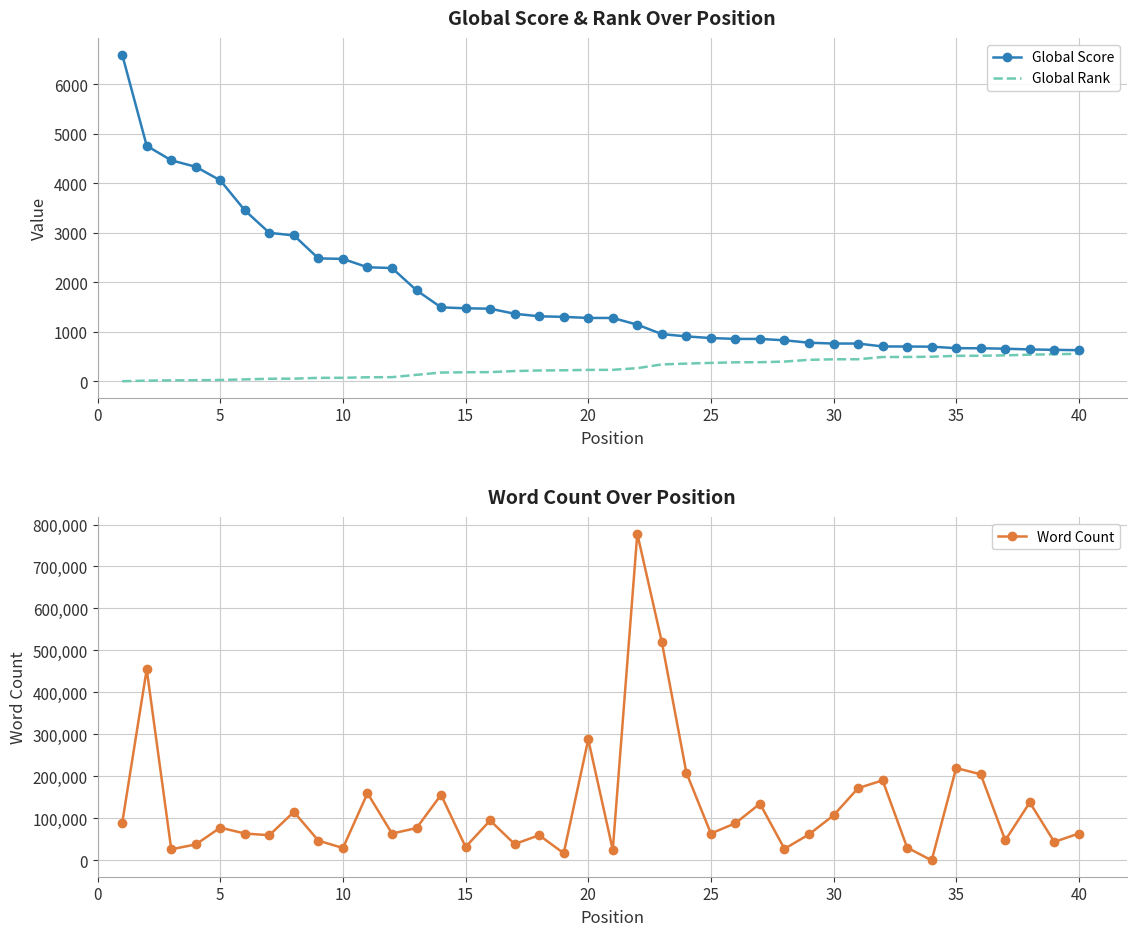

How many categories are shown in the chart?

40